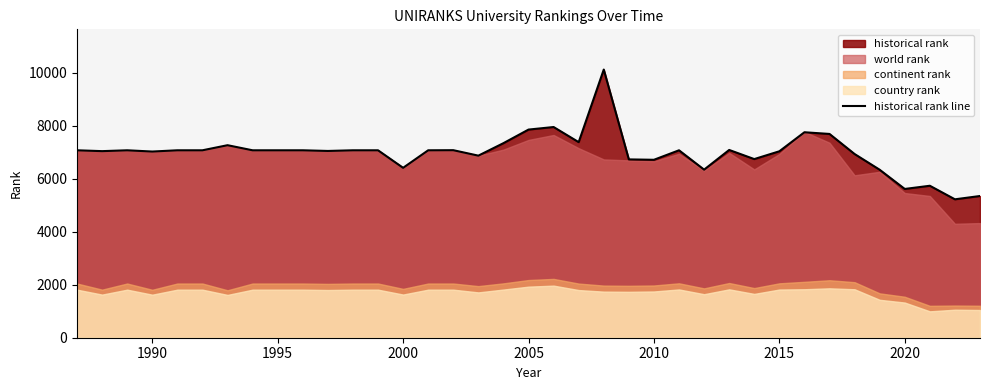

True or false: historical rank line has a value of 6710.0 at 2010.

True